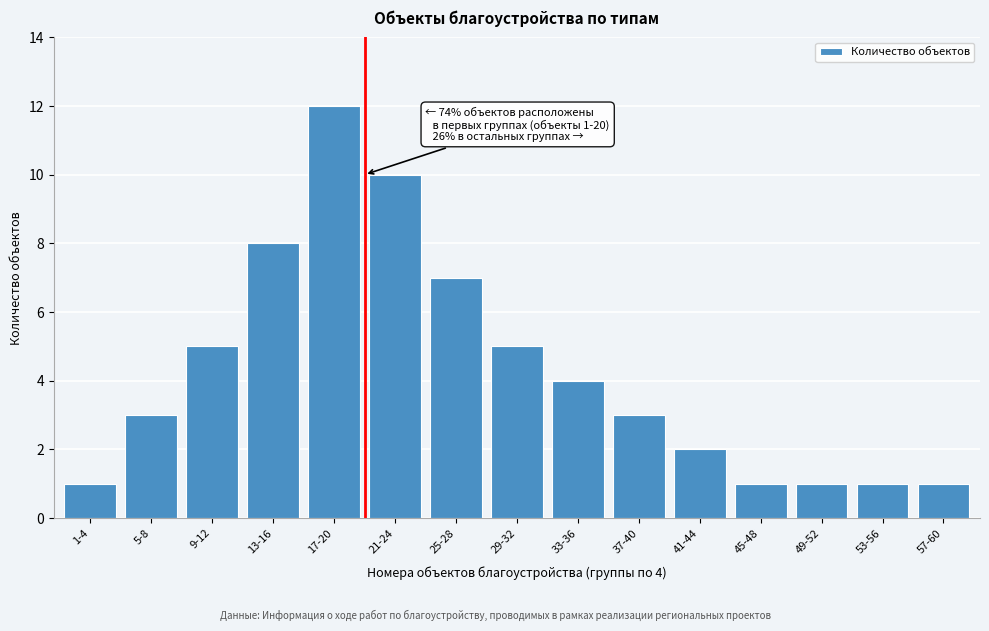

Reading right to left, what are all the values shown in this chart?

57-60=1	53-56=1	49-52=1	45-48=1	41-44=2	37-40=3	33-36=4	29-32=5	25-28=7	21-24=10	17-20=12	13-16=8	9-12=5	5-8=3	1-4=1